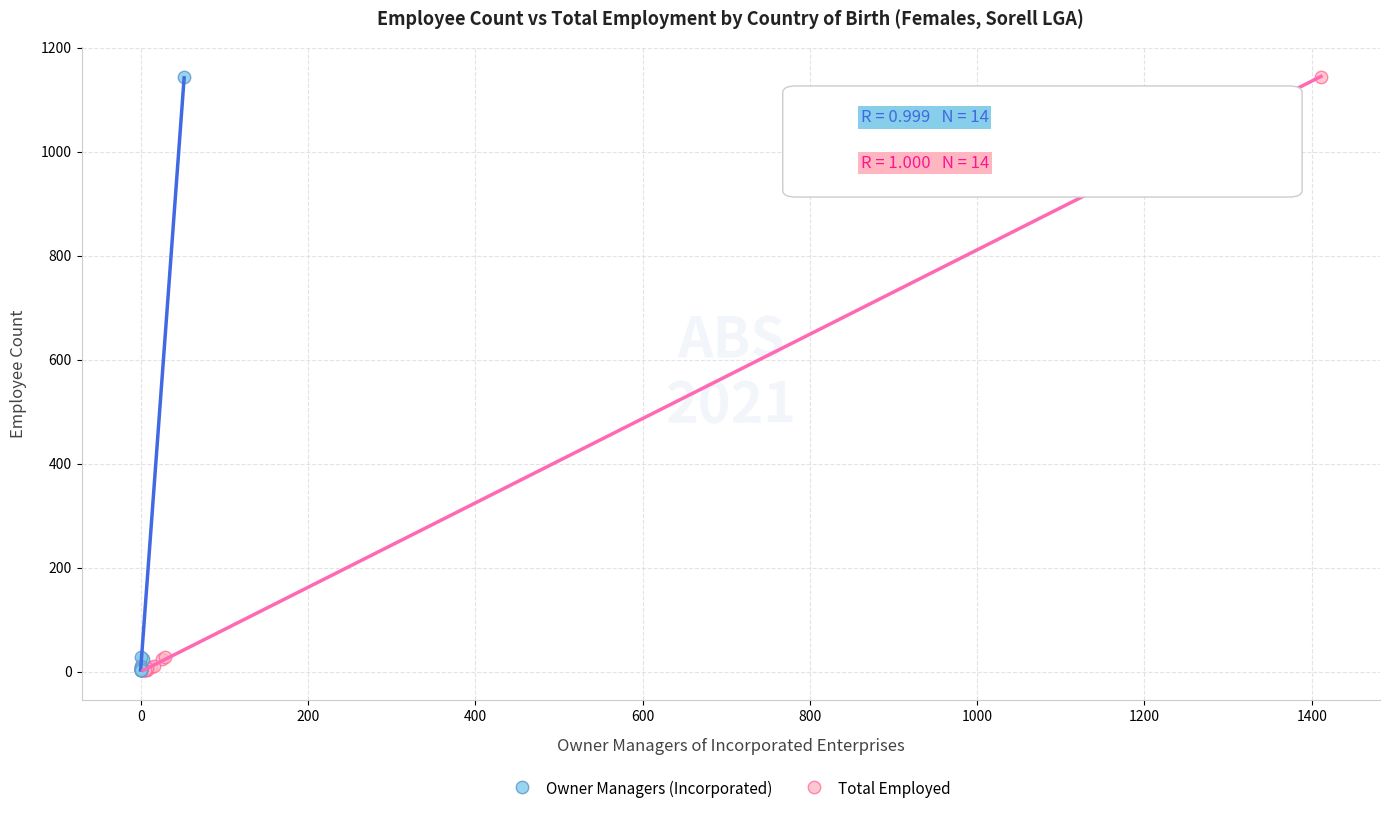

What are all the series names shown in the legend?

Owner Managers (Incorporated), Total Employed